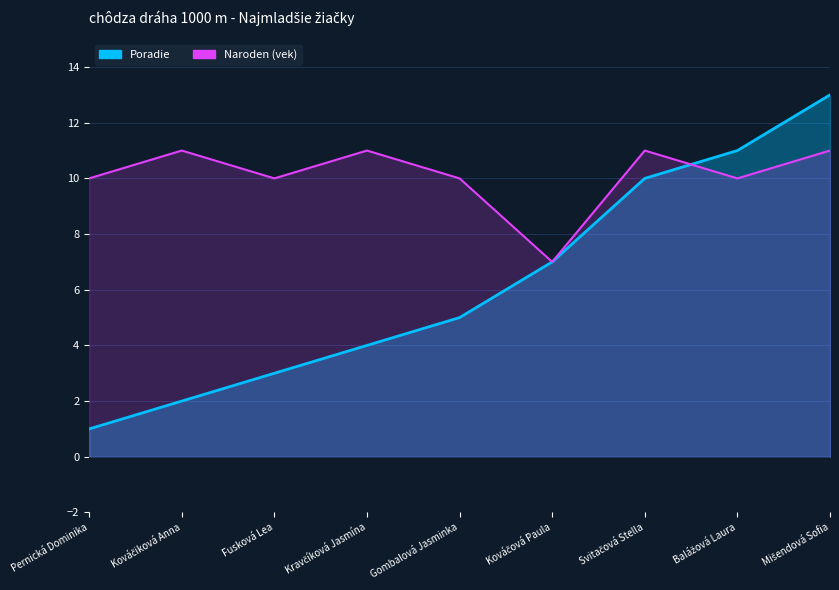

What is the ratio of the value at Mišendová Sofia to the value at Balážová Laura?

1.2